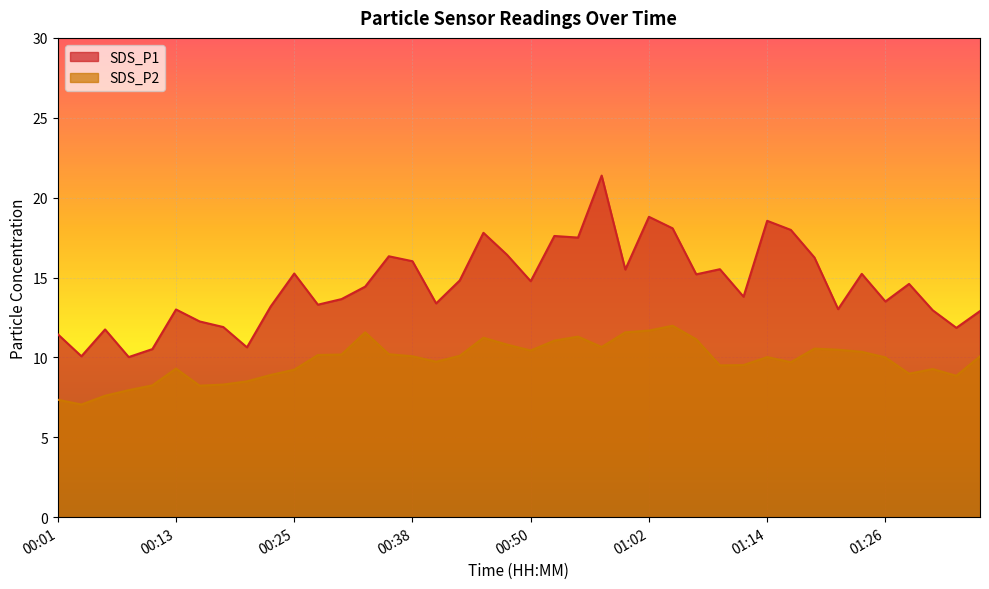

True or false: SDS_P1 and SDS_P2 intersect in this chart.

False